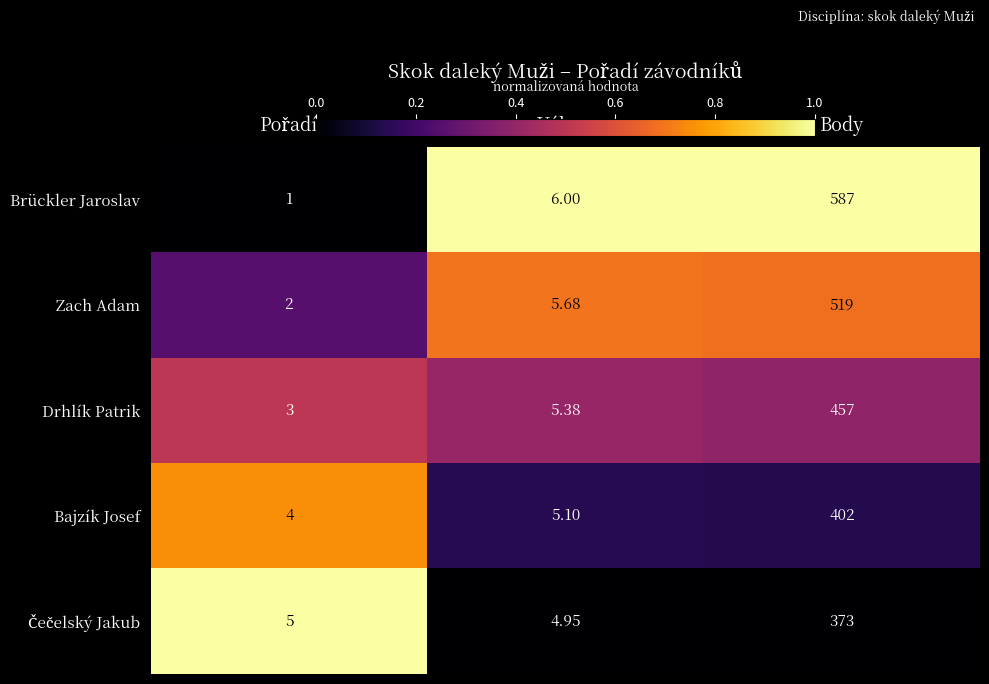

Which label corresponds to the largest value in the chart?

Body